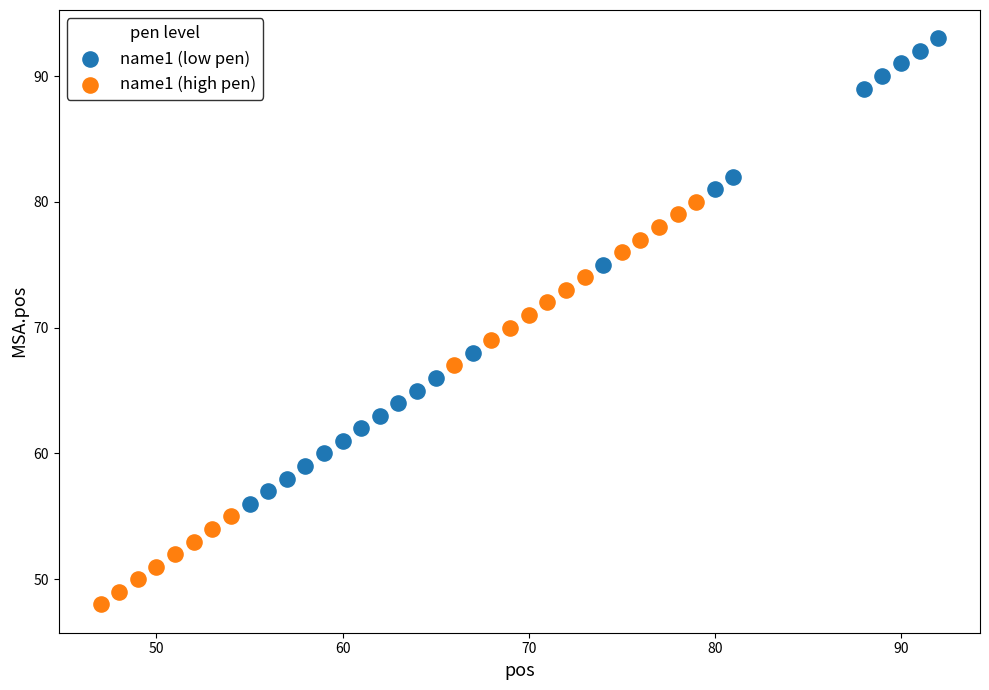

Which series contains the lowest Y value?

name1 (high pen)